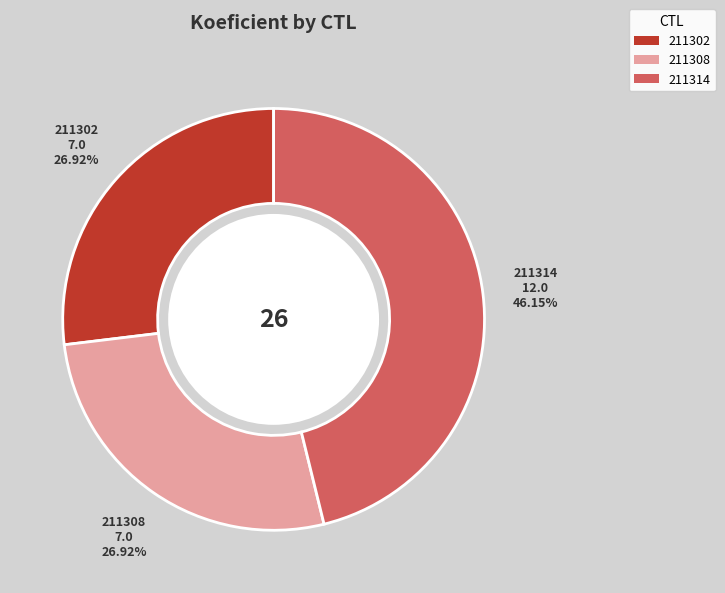

Approximately how many times larger is the value at 211302 compared to 211314?

0.6